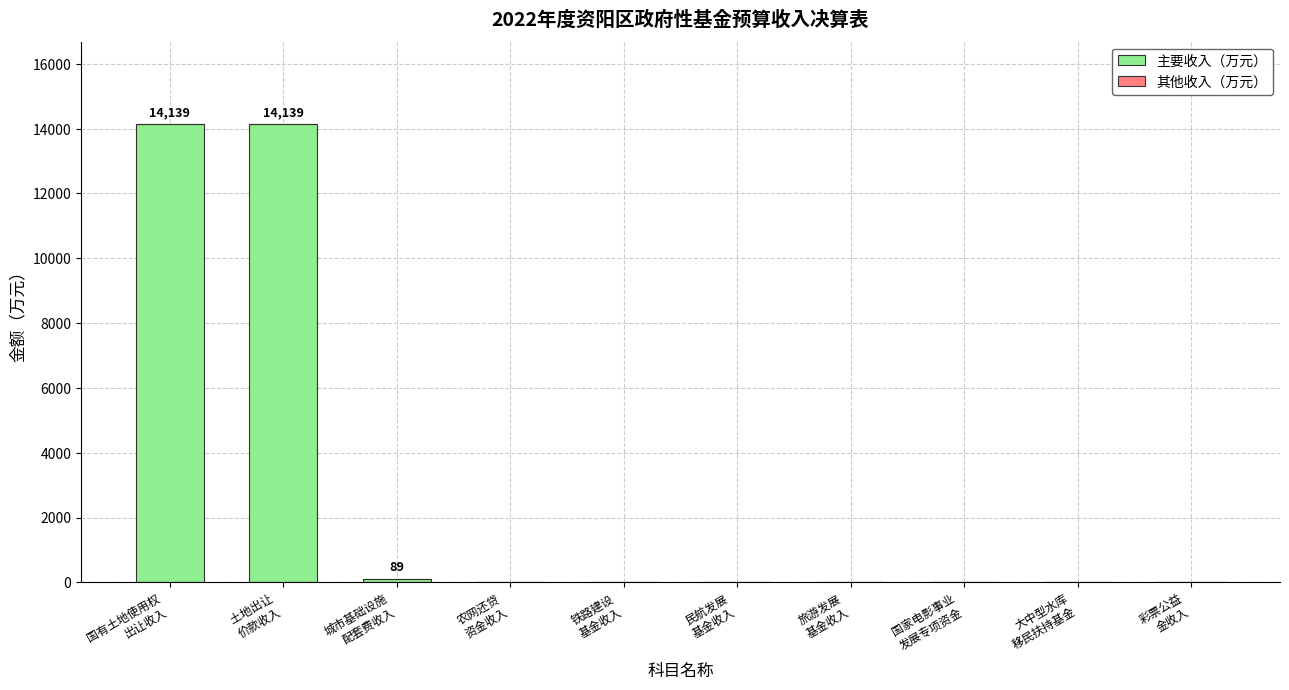

What is the sum of all values?

28367